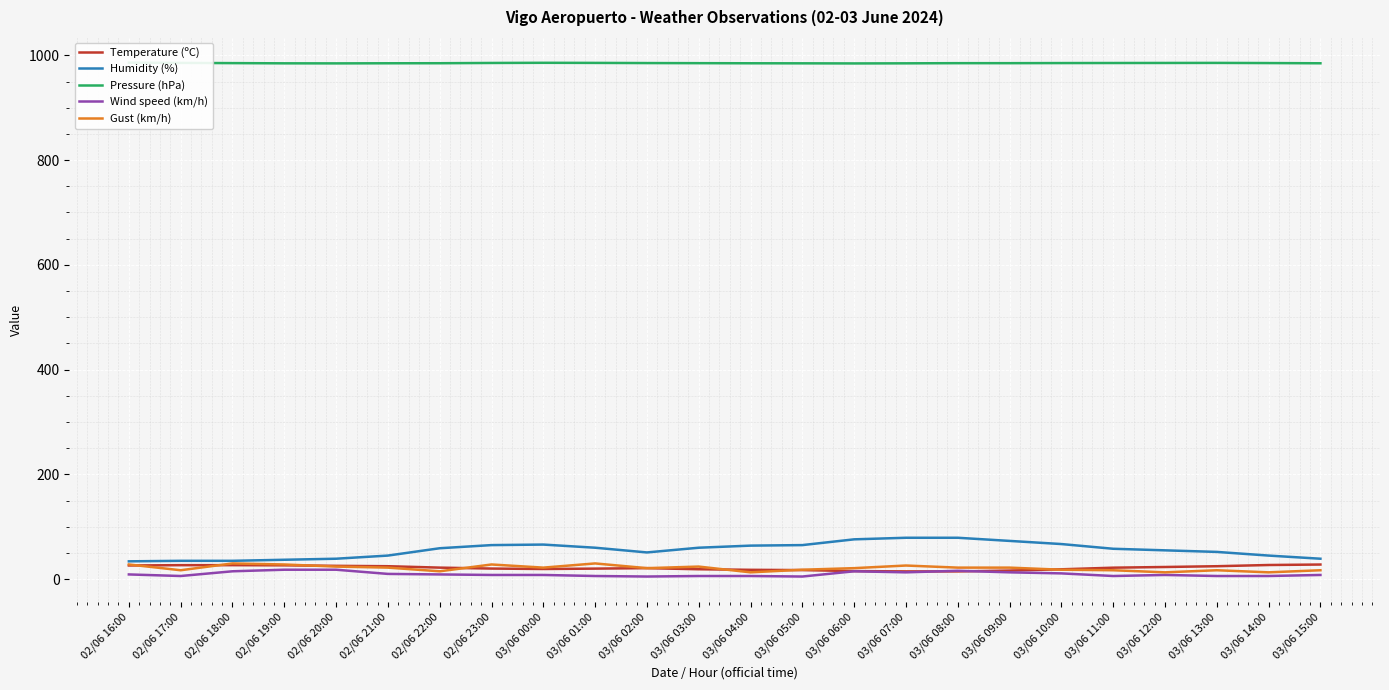

What is the difference between the maximum and minimum values in the Gust (km/h) series?

17.0